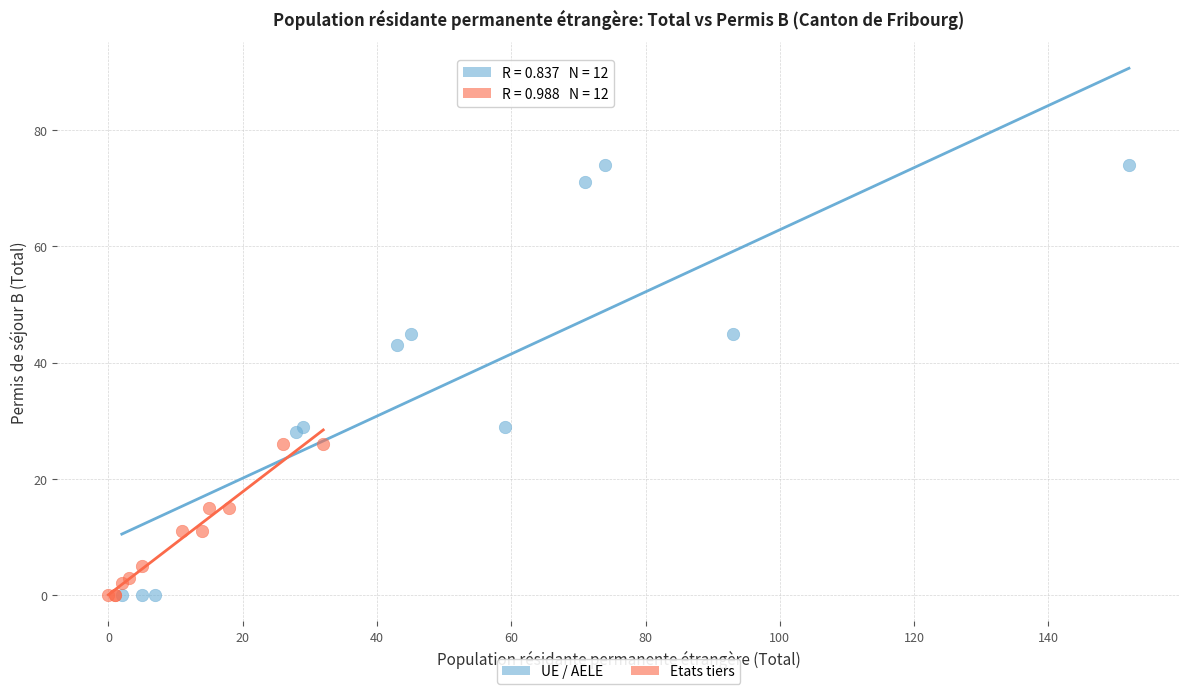

Which series has the largest Y range (max minus min)?

UE / AELE